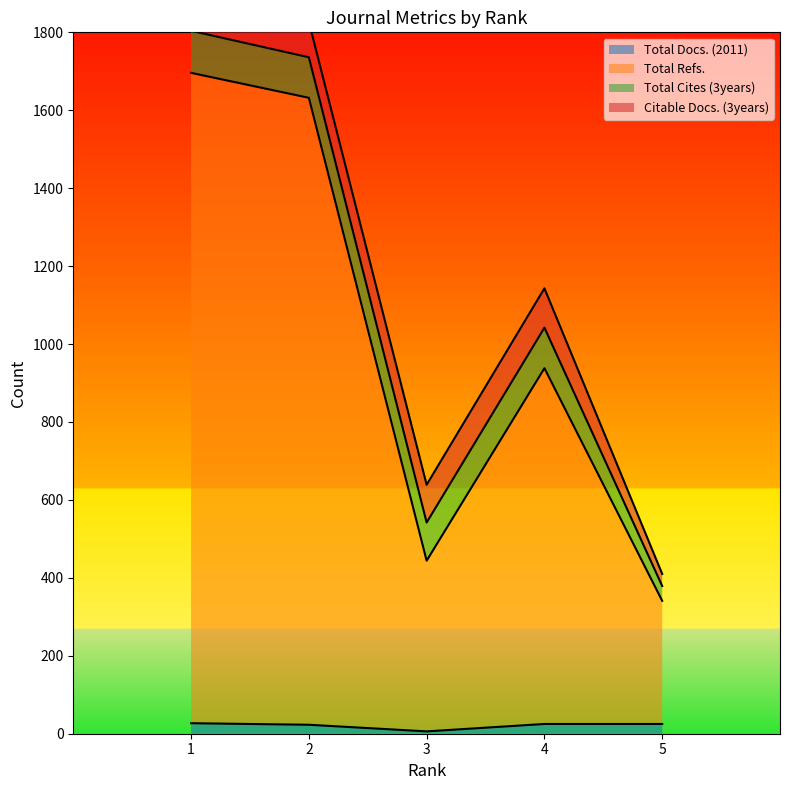

What is the difference between the maximum and minimum values in the Total Refs. series?

1355